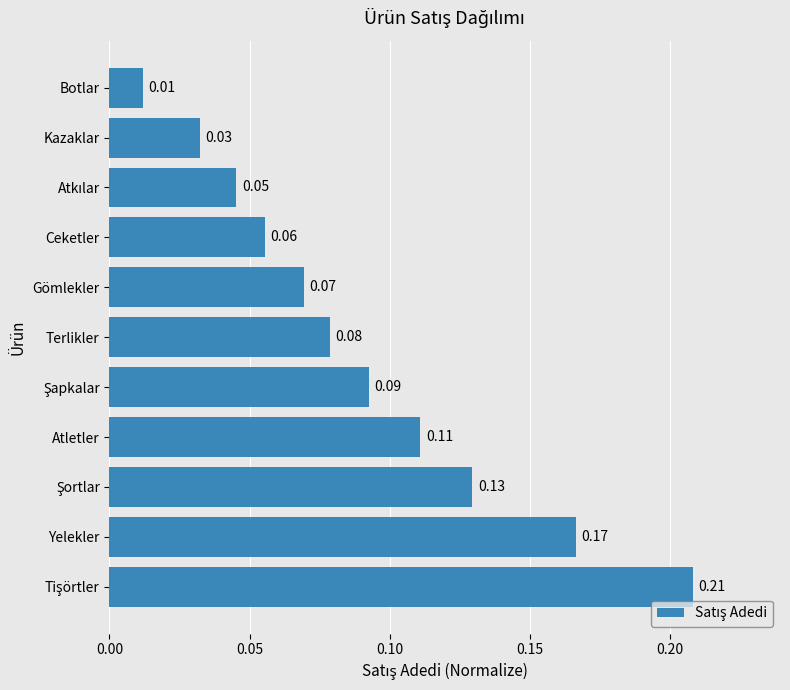

At which category does the chart reach its minimum across all series?

Botlar